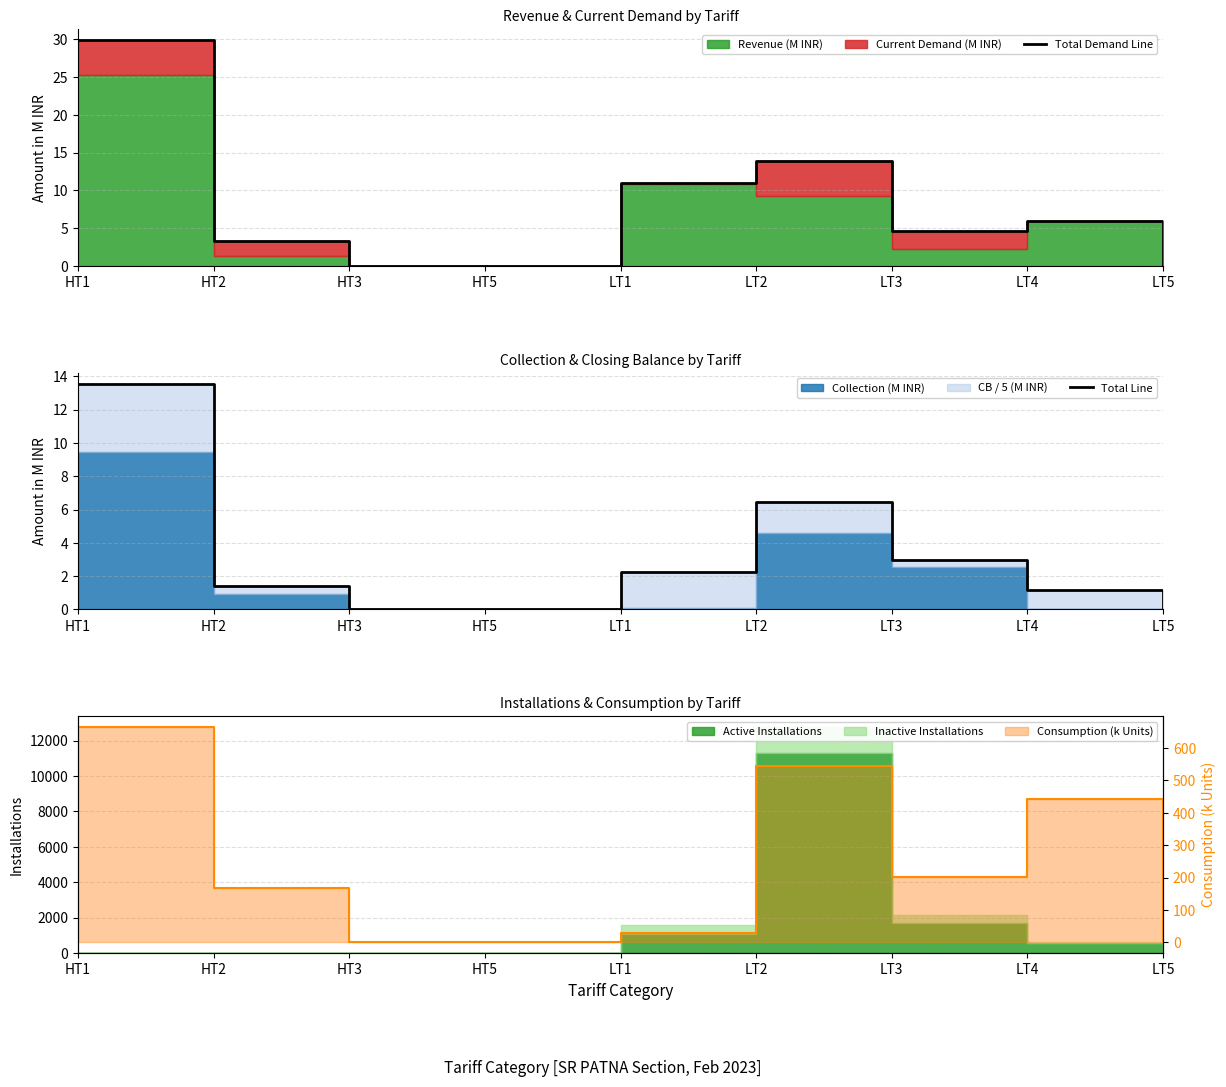

Is the value of Total Demand Line at LT3 greater than the value of Total Line at HT5?

Yes